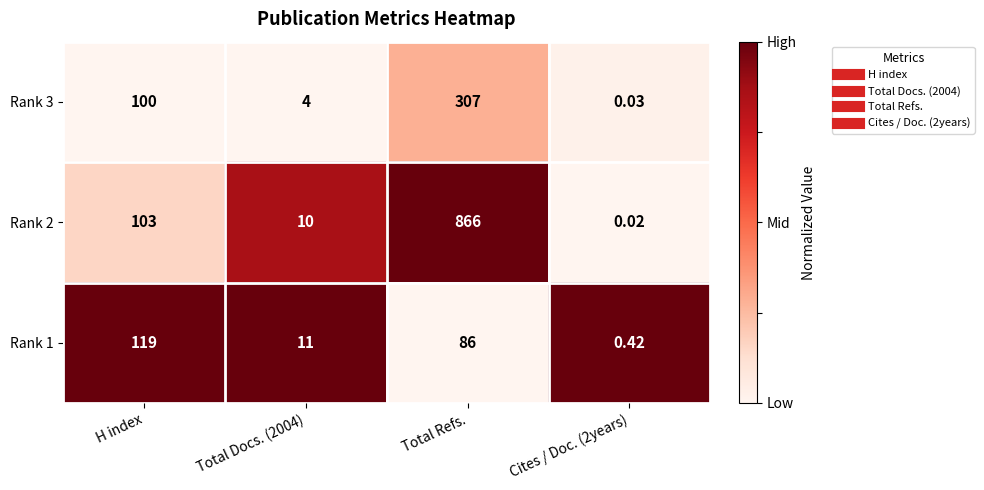

Rank the series by their maximum value, from highest to lowest.

Rank 2, Rank 3, Rank 1